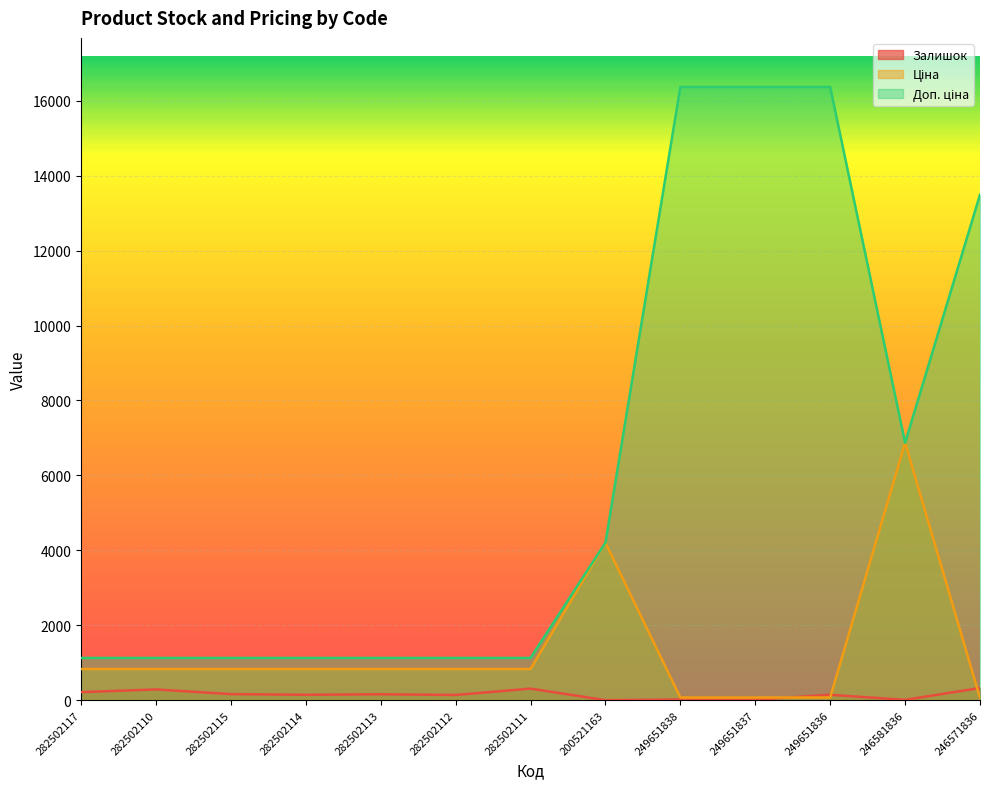

Which category has the lowest value in the Ціна series?

246571836